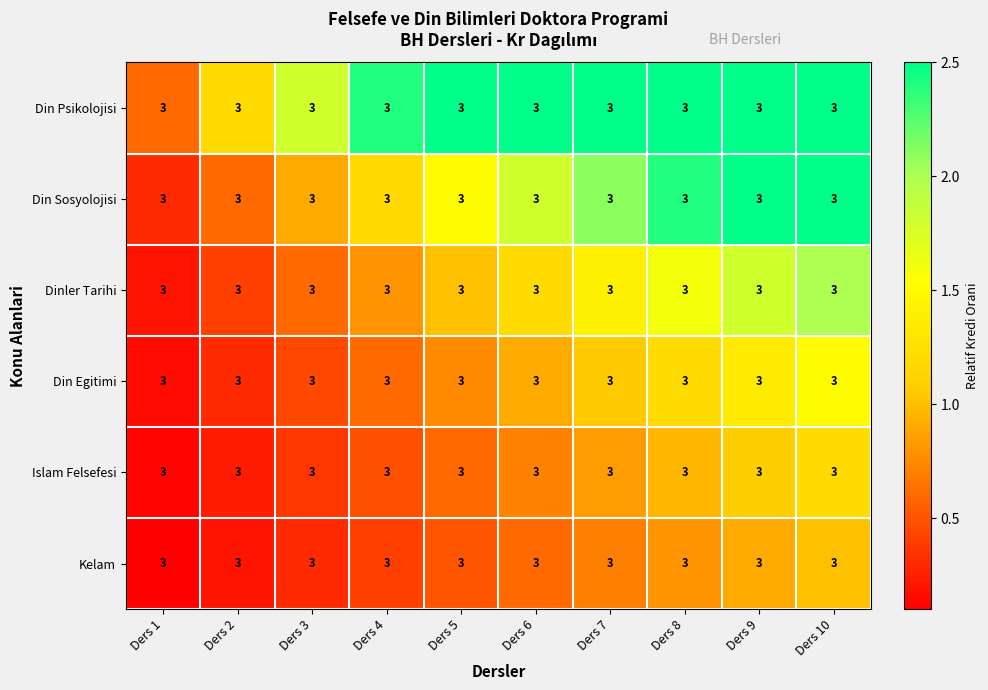

At which label does Din Egitimi reach its peak?

Ders 10